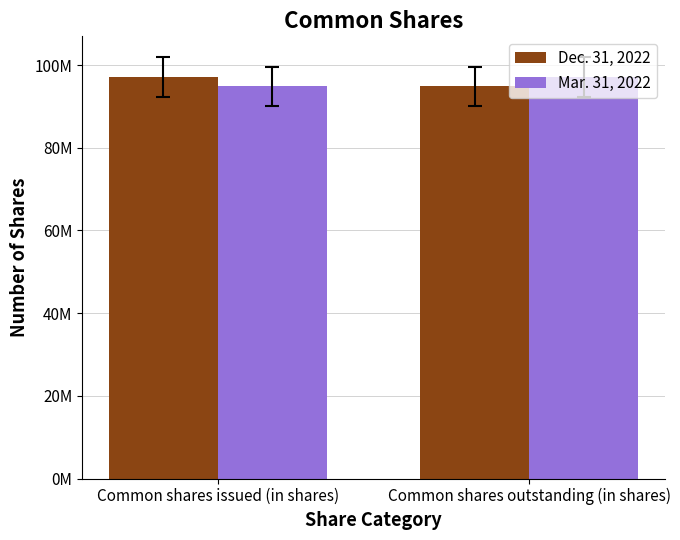

List the series in order of their peak value, lowest first.

Dec. 31, 2022, Mar. 31, 2022